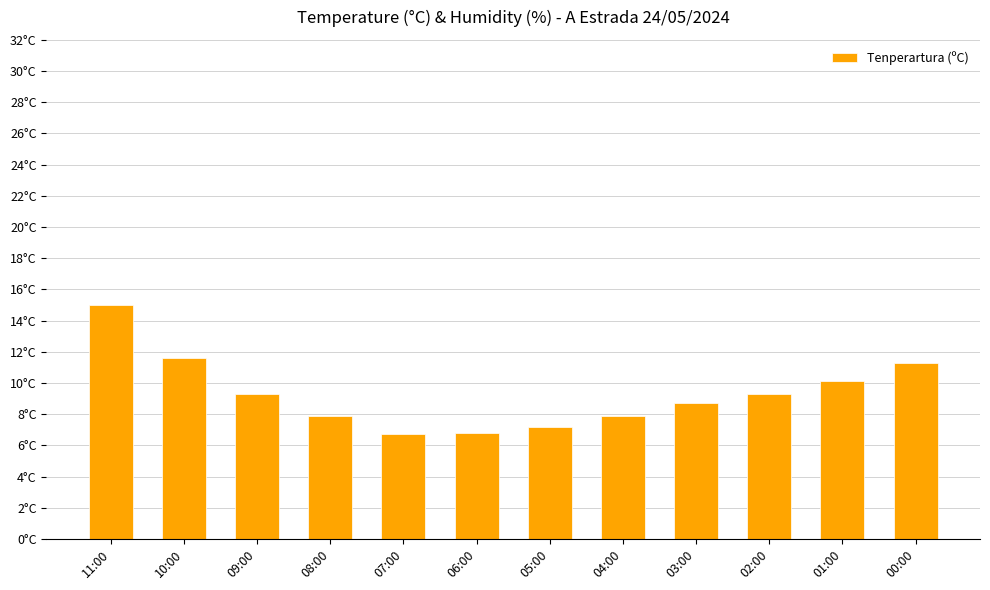

How many categories are shown in the chart?

12